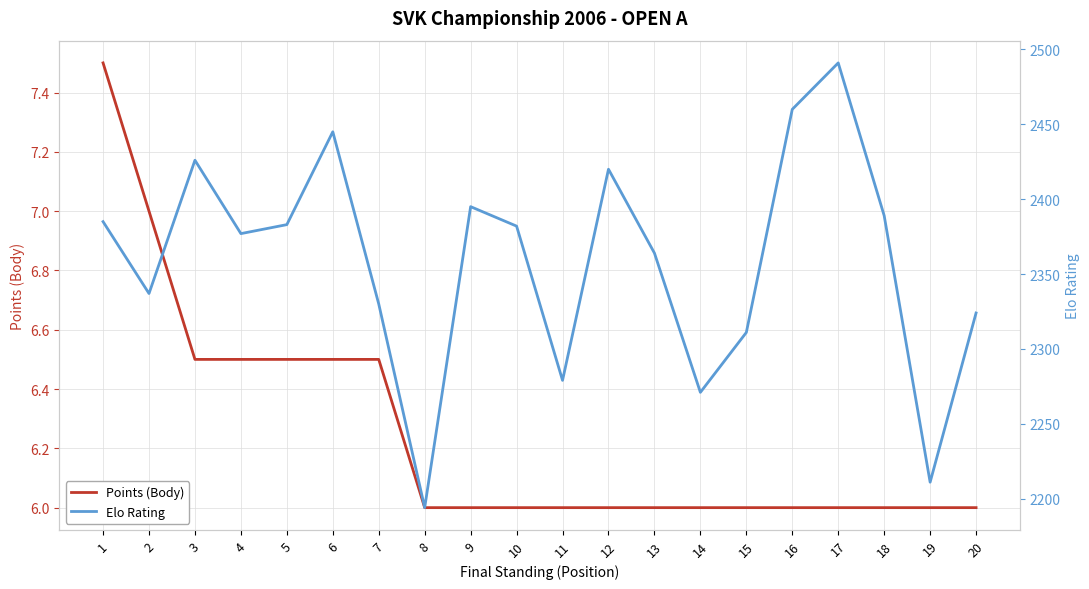

How many series are shown in this chart?

2